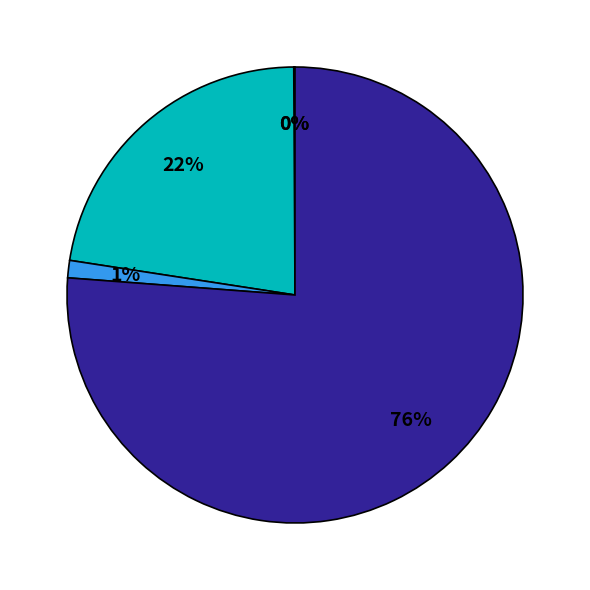

Does any single category account for the majority?

Yes